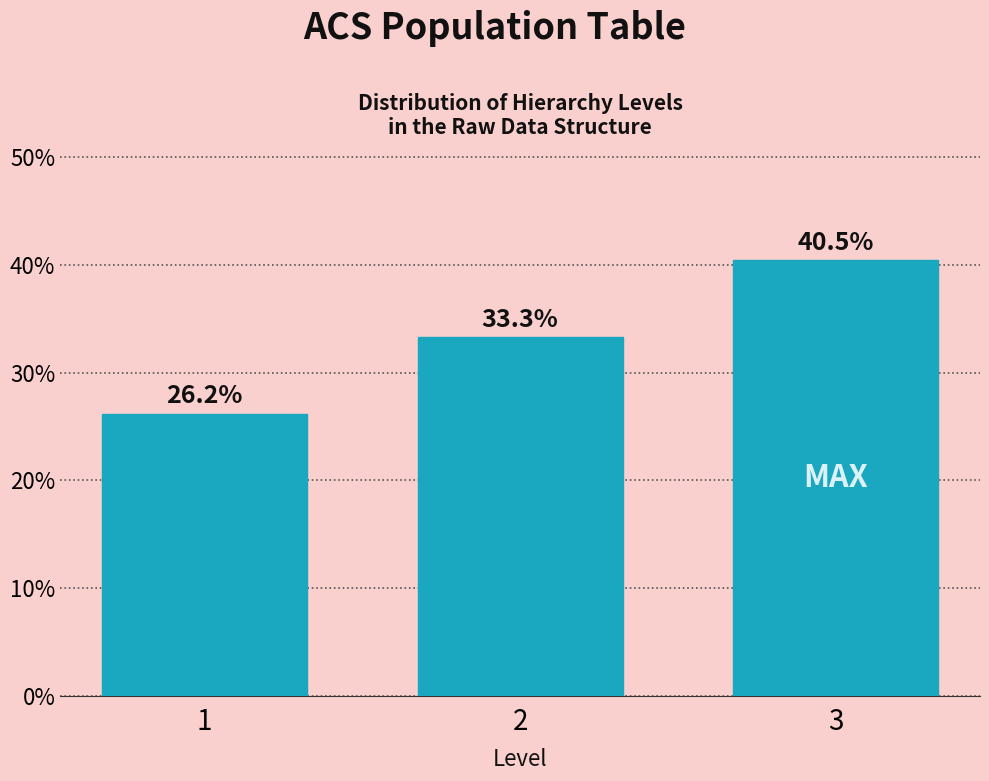

Reading left to right, list all the values displayed in this chart.

26.2	33.3	40.5